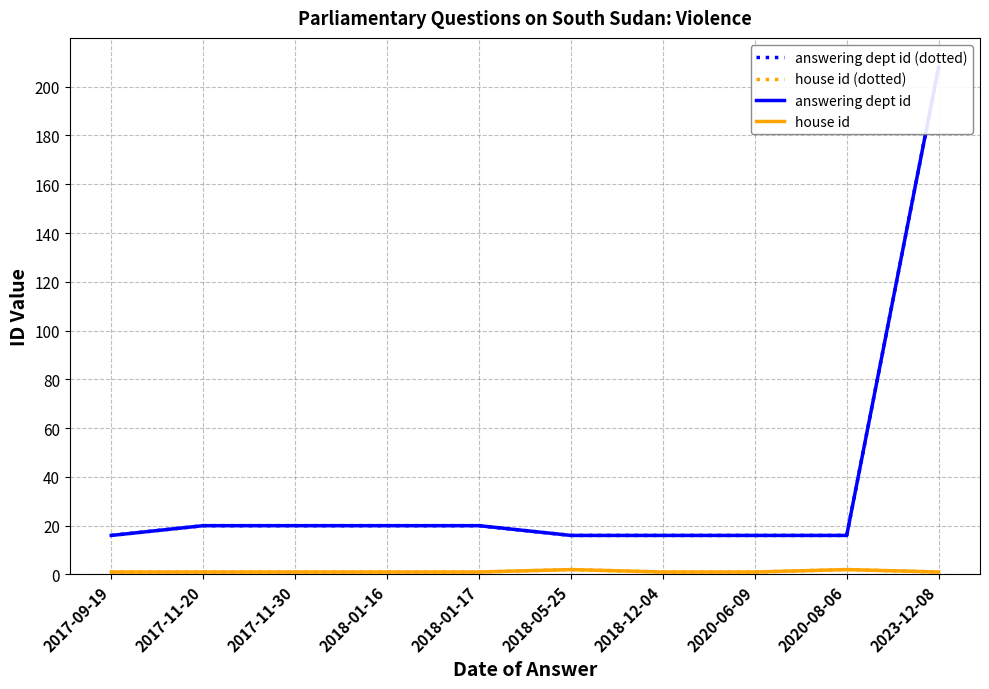

What is the difference between the maximum and minimum values in the answering dept id series?

192